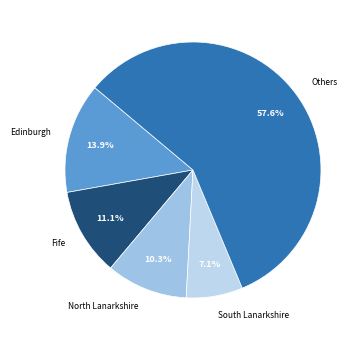

Between Others and Fife, which is larger?

Others